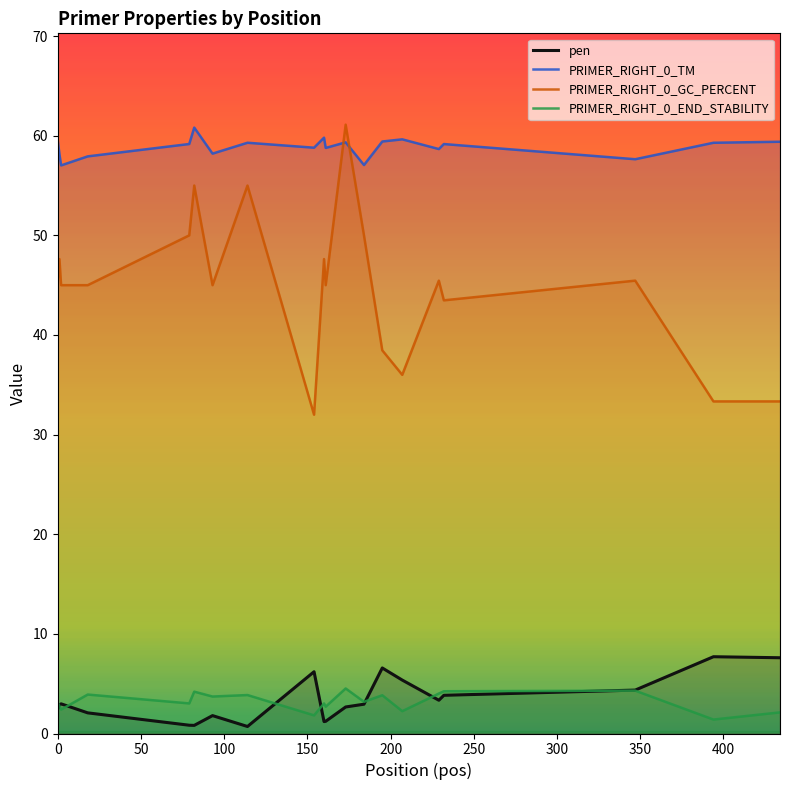

What is the greatest value displayed?

61.1